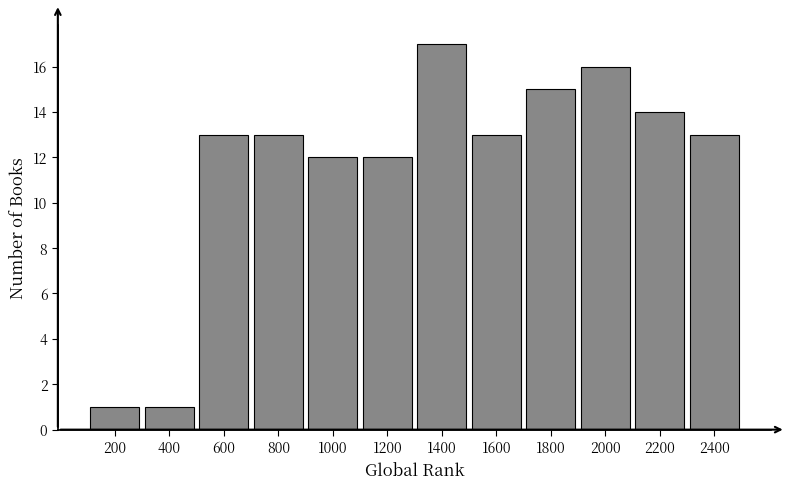

Reading right to left, transcribe all the data shown in this chart.

2400=13	2200=14	2000=16	1800=15	1600=13	1400=17	1200=12	1000=12	800=13	600=13	400=1	200=1